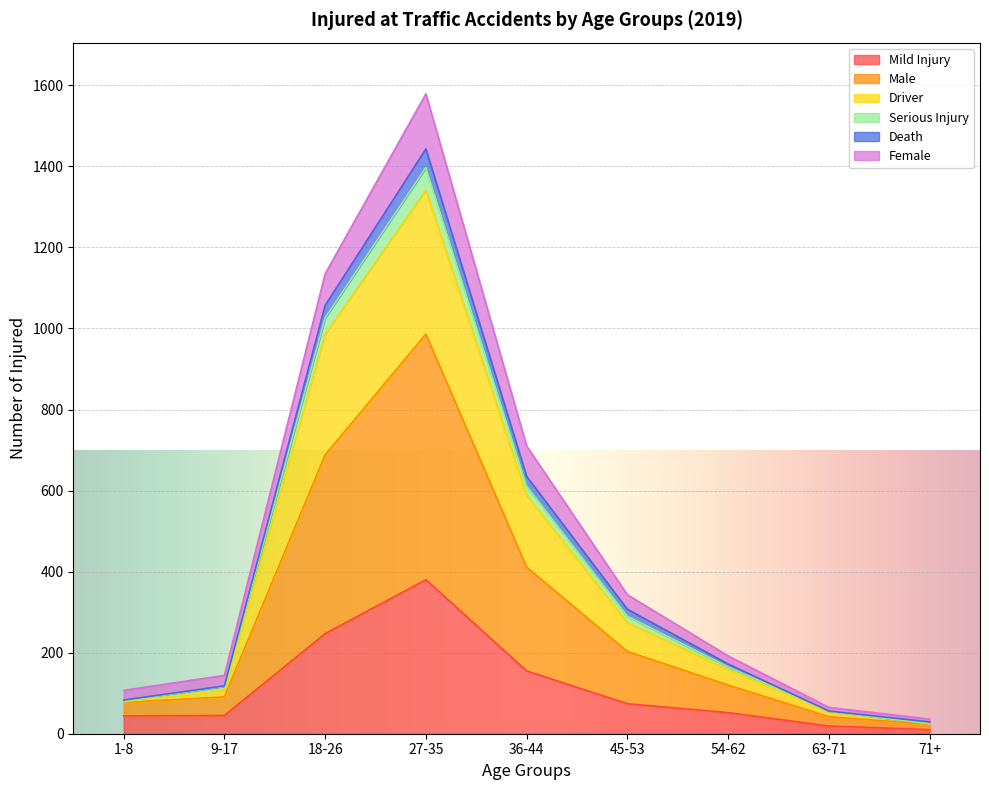

True or false: Serious Injury has a value of 61 at 54-62.

False